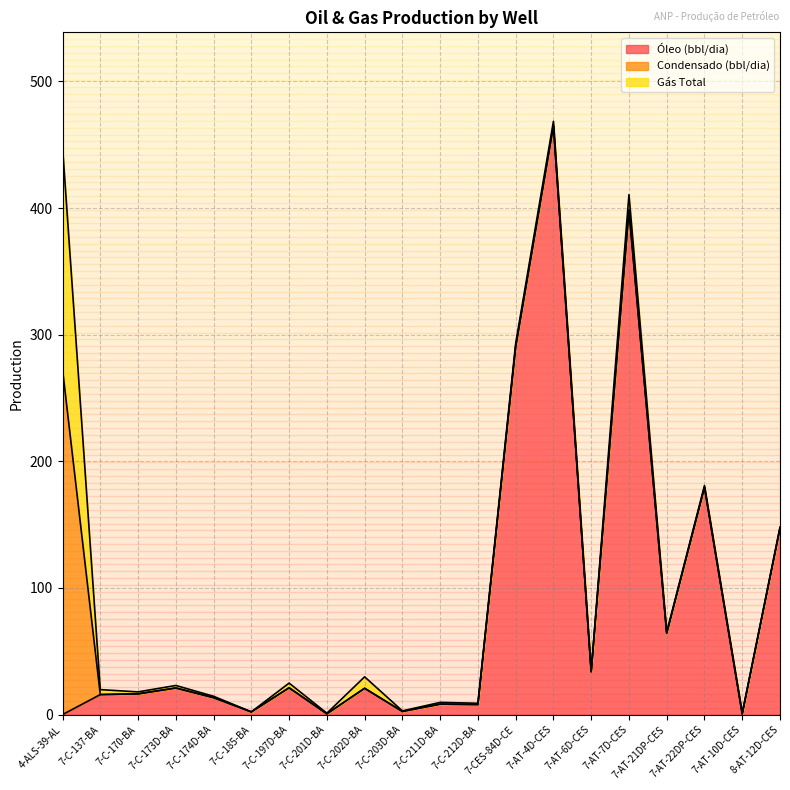

What is the maximum value shown in the chart?

465.1